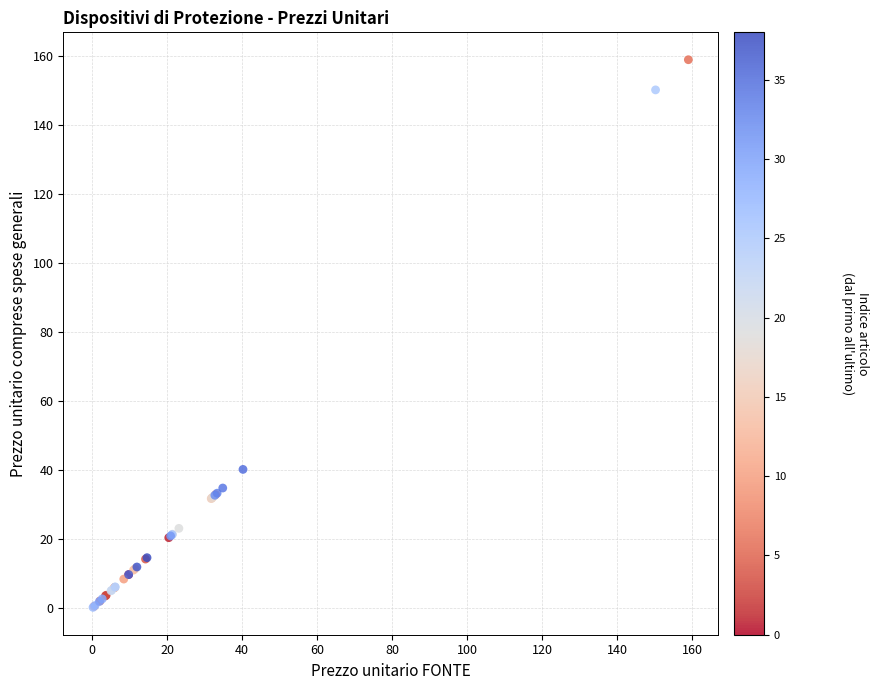

What Y value in the scatter plot is closest to 79?

40.2